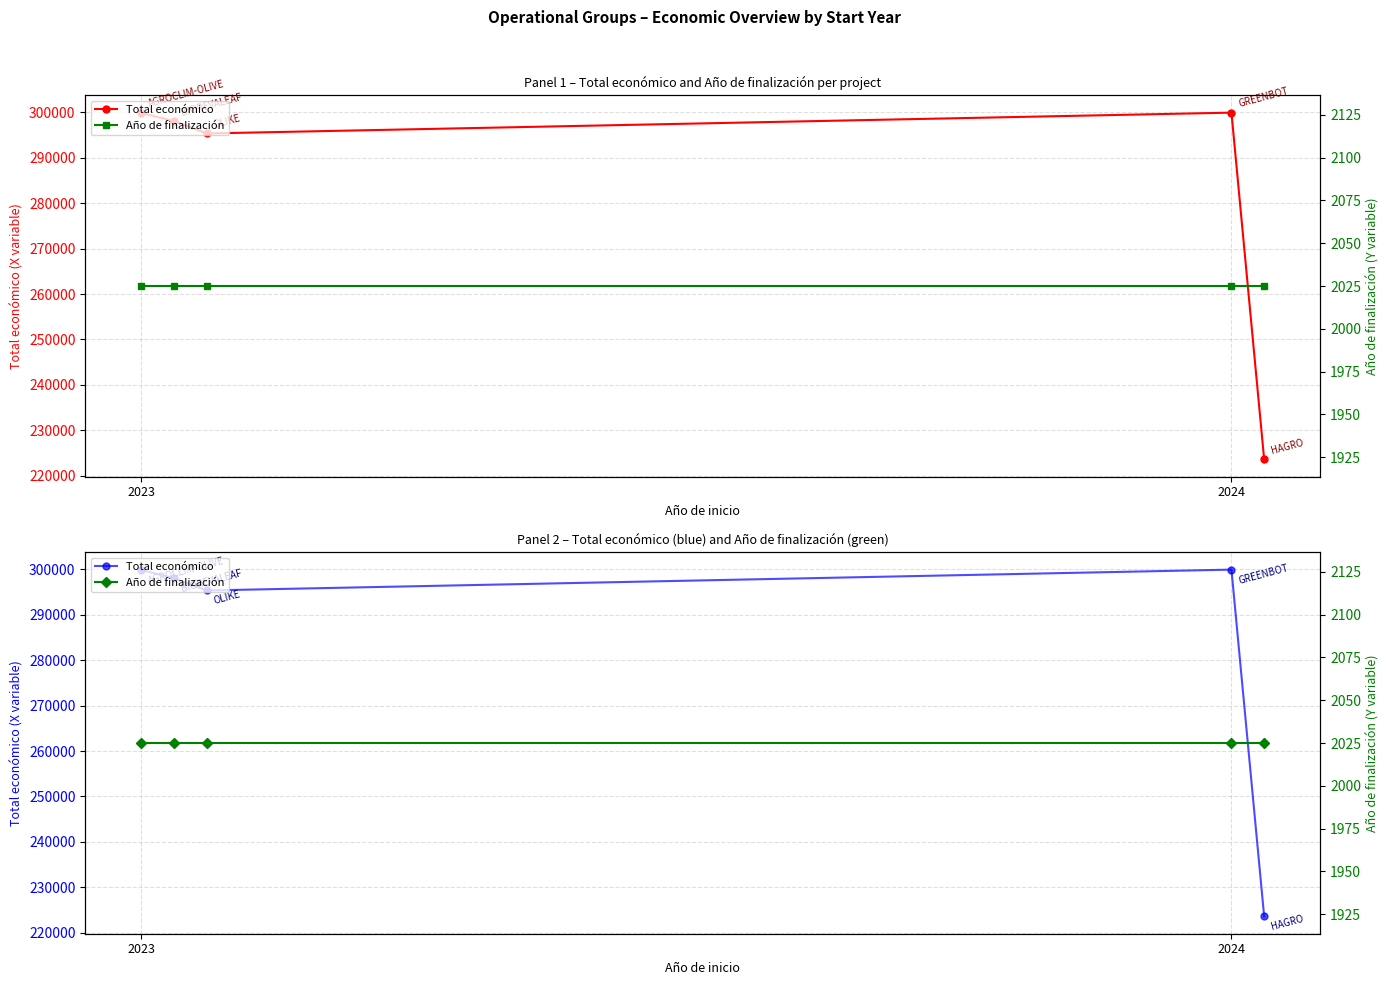

True or false: Año de finalización and Total económico cross at least once.

False